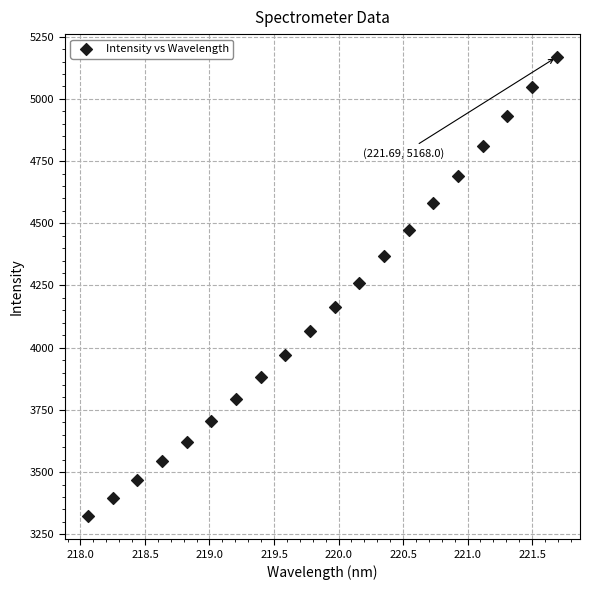

What is the range of X values (max minus min)?

3.6